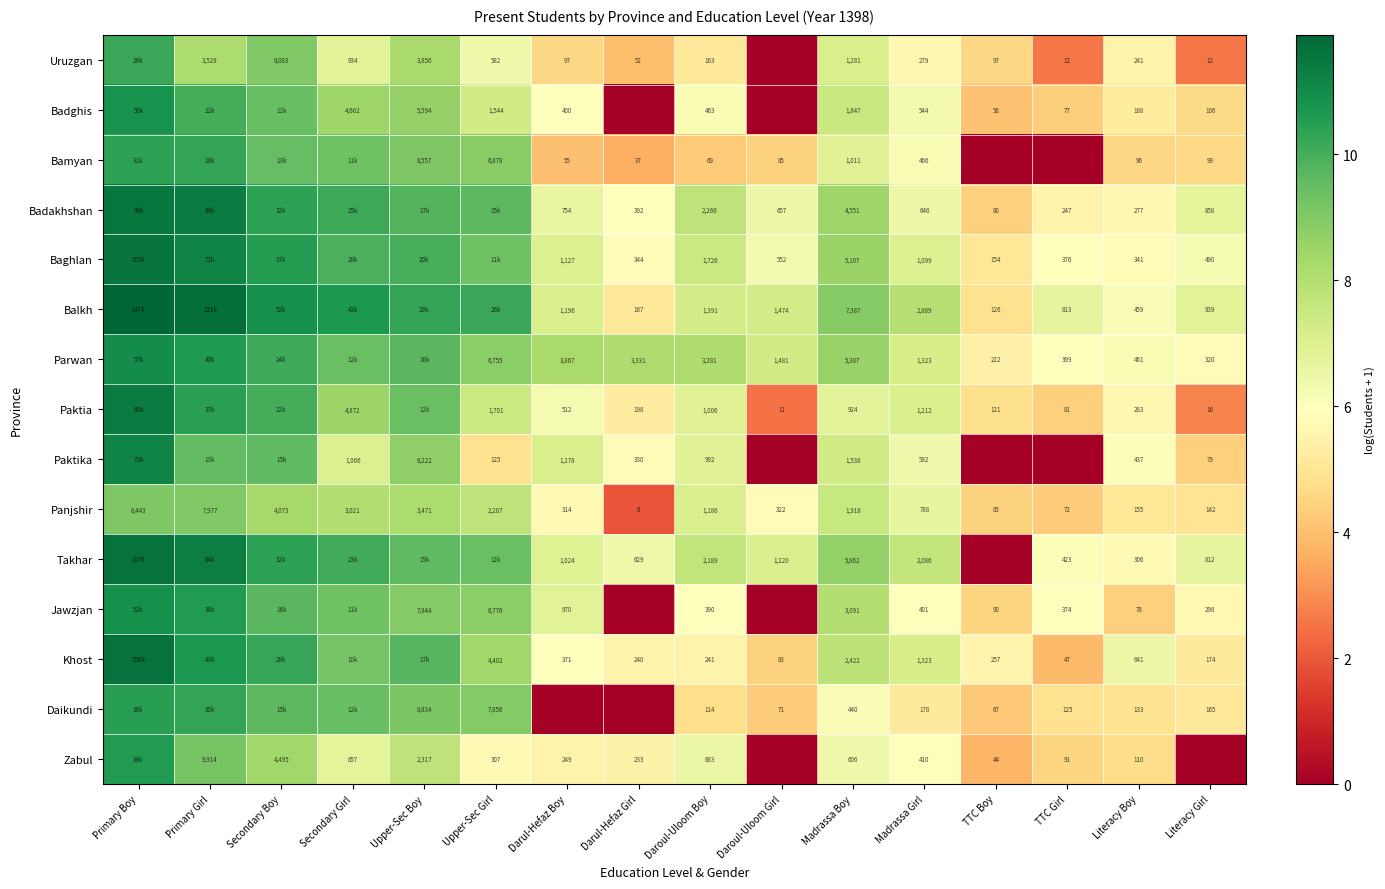

Where does the Panjshir series first go above 1186?

Primary Boy